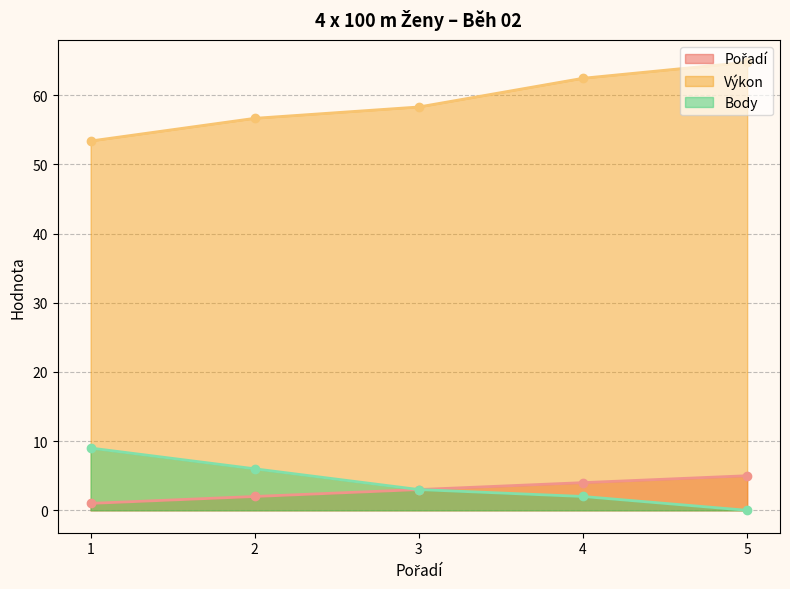

Between 5 and 1, which is larger?

5